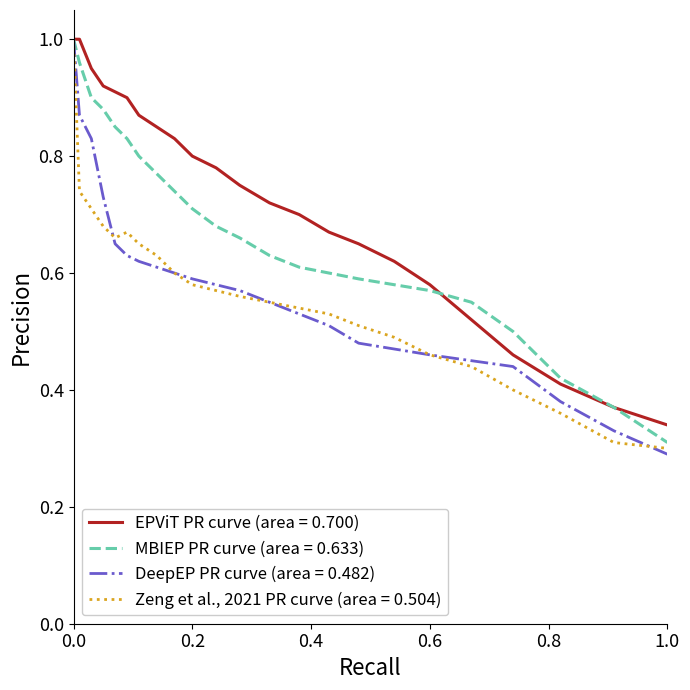

Which series has the largest total across all categories?

EPViT PR curve (area = 0.700)